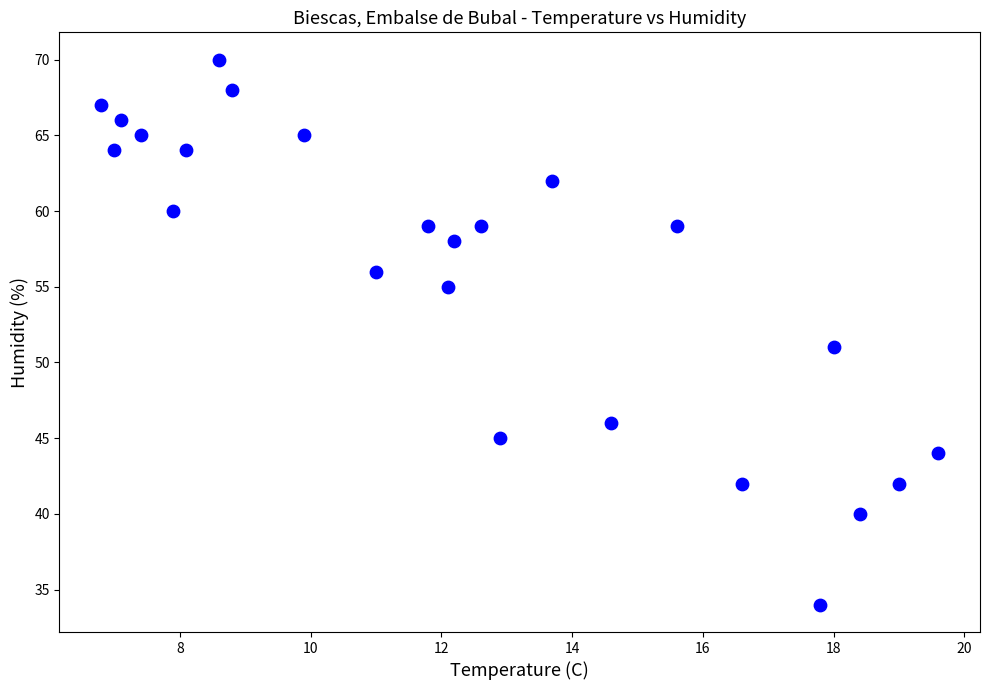

What Y value in the scatter plot is closest to 52?

51